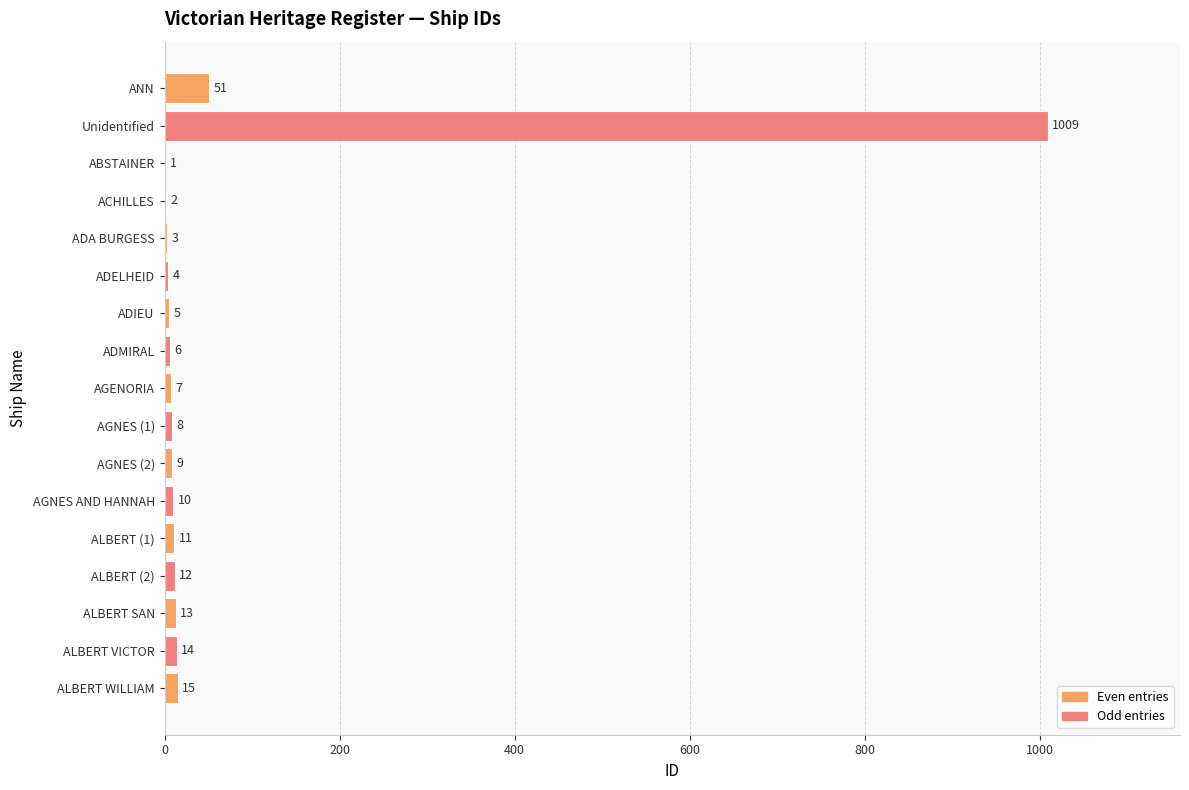

What is the change in value from Unidentified to AGNES (1)?

-1001